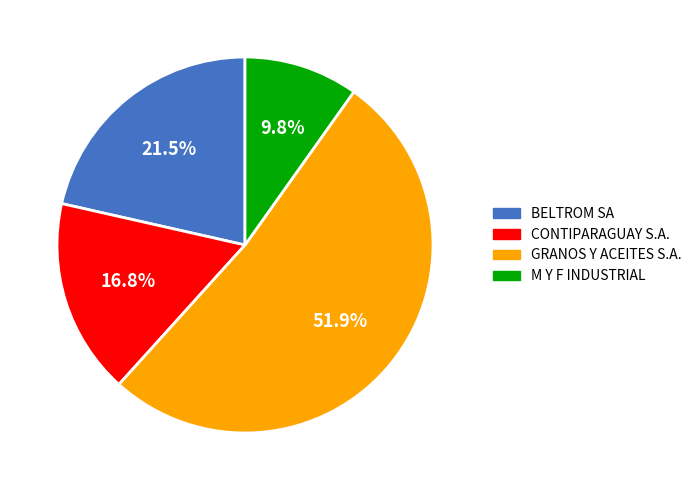

Do BELTROM SA and M Y F INDUSTRIAL together represent more than half of the pie?

No